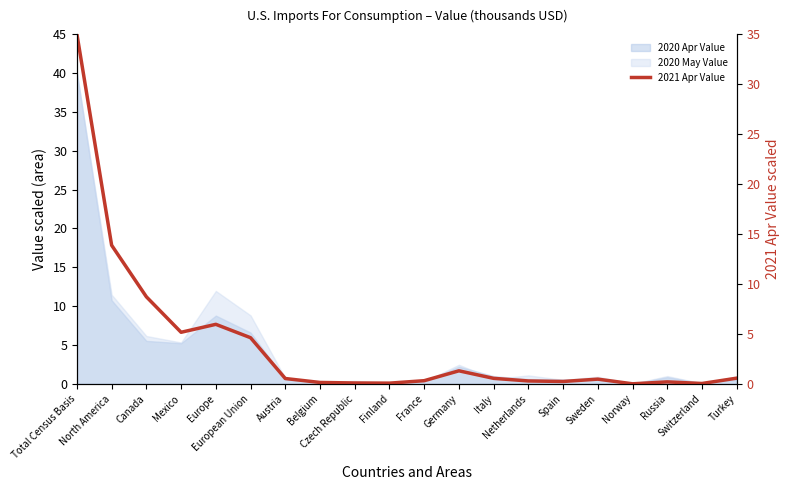

Reading left to right, list all the values displayed in this chart.

35.0	13.9	8.7	5.2	6.0	4.6	0.5	0.1	0.1	0.1	0.3	1.3	0.5	0.3	0.2	0.5	0.0	0.2	0.0	0.6